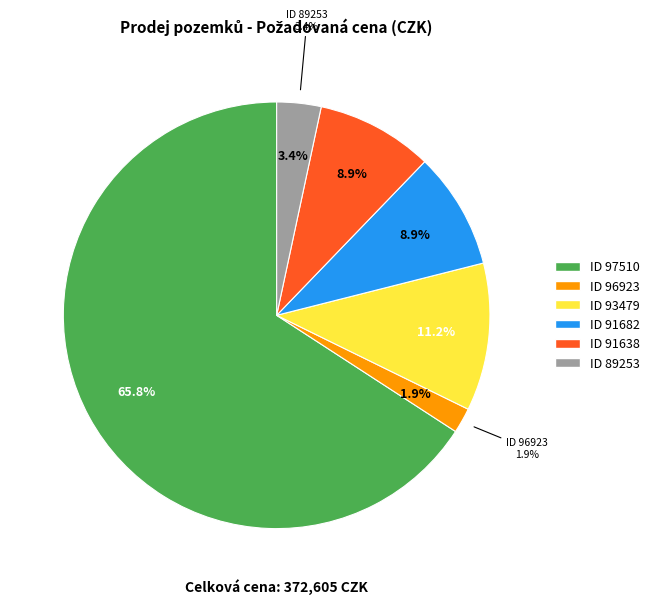

Do 93479 and 91682 together represent more than half of the pie?

No